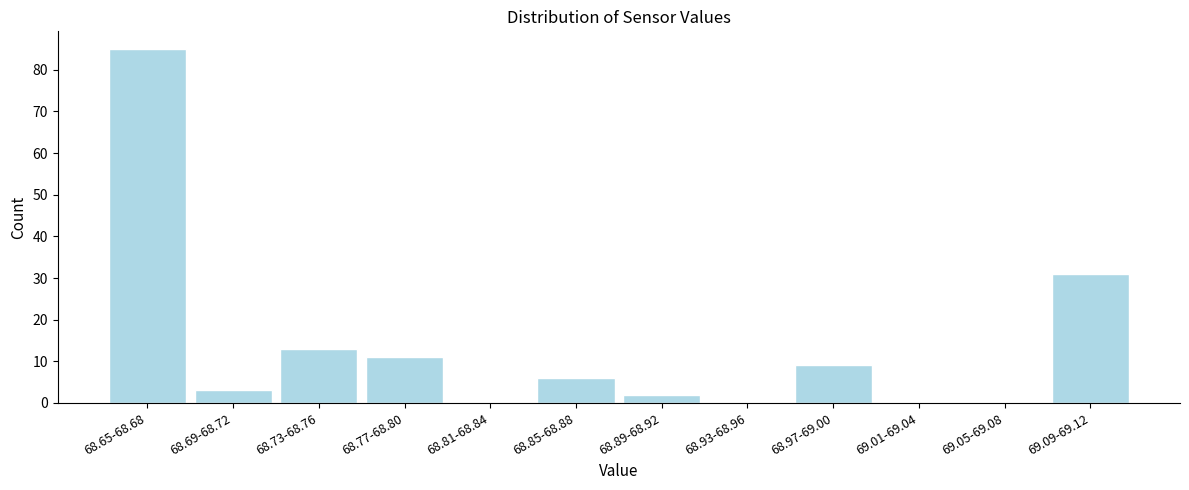

Reading left to right, what are all the values shown in this chart?

68.65-68.68=85	68.69-68.72=3	68.73-68.76=13	68.77-68.80=11	68.81-68.84=0	68.85-68.88=6	68.89-68.92=2	68.93-68.96=0	68.97-69.00=9	69.01-69.04=0	69.05-69.08=0	69.09-69.12=31